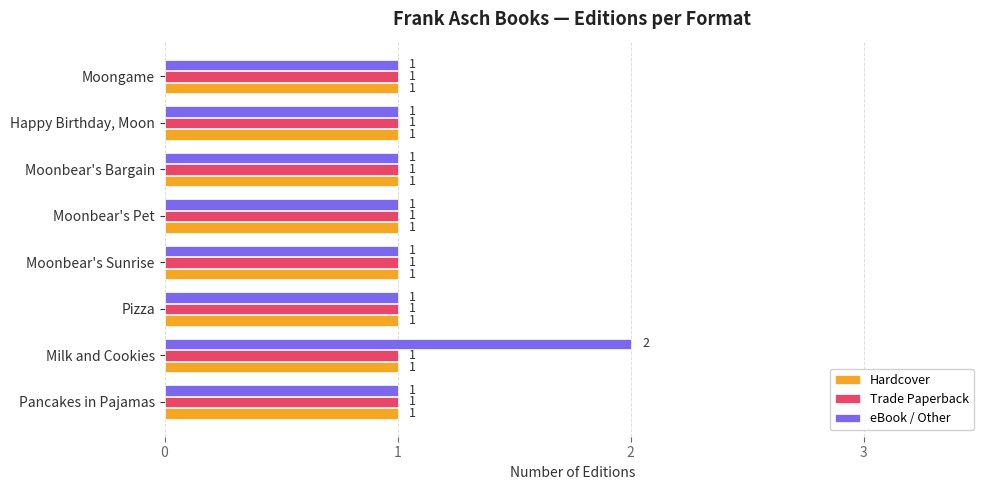

What is the sum of all Hardcover values?

8